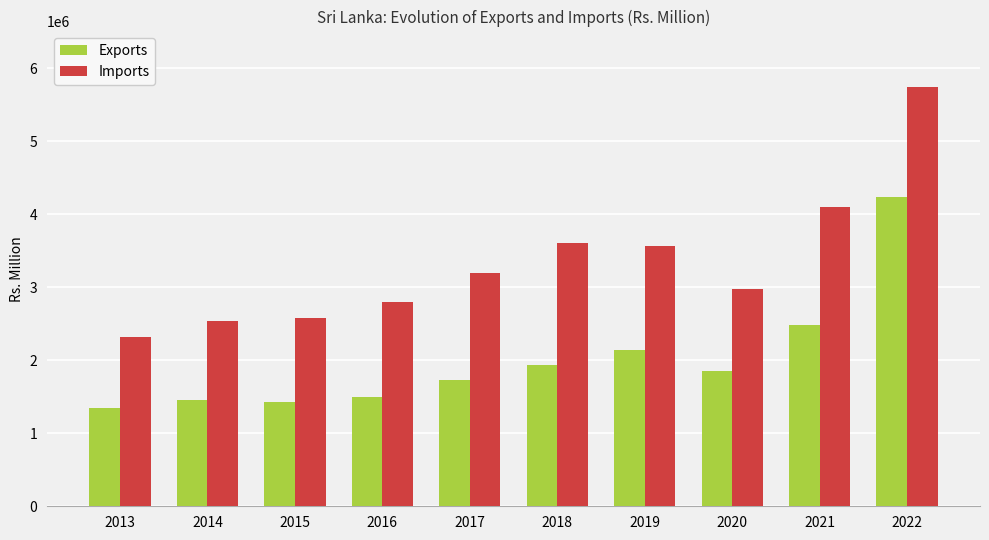

Is the value of Imports at 2022 greater than the value of Exports at 2013?

Yes